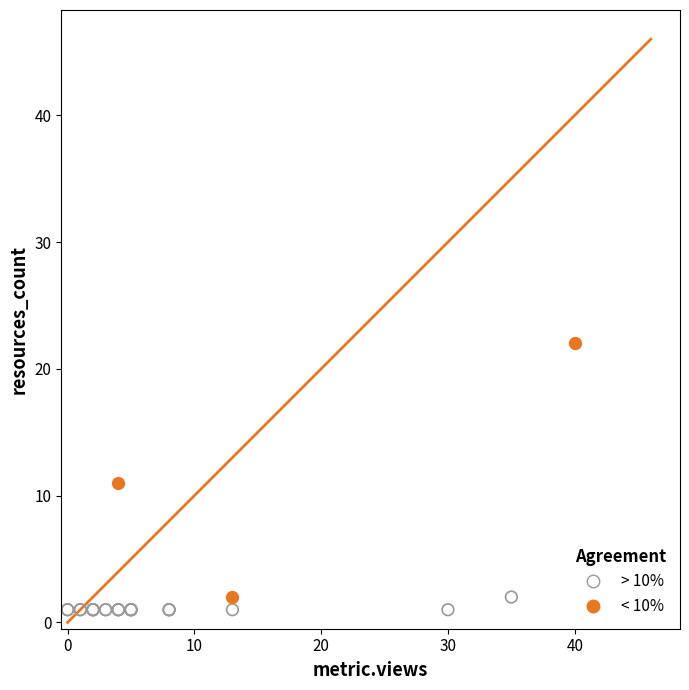

Which series has the largest Y range (max minus min)?

< 10%